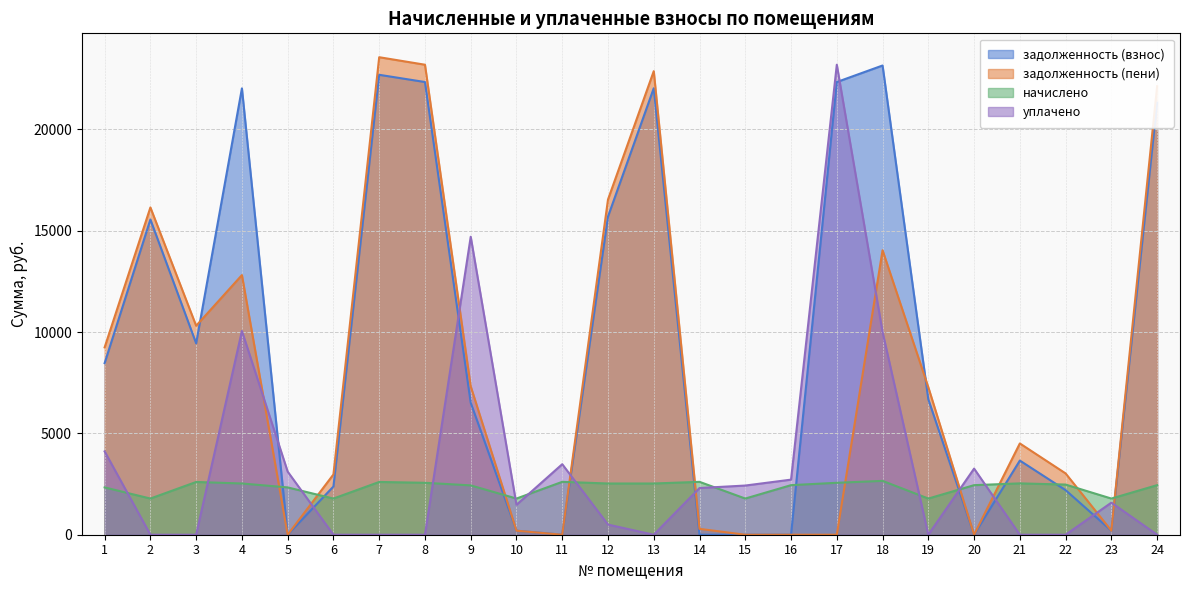

Which series has the largest total across all categories?

задолженность (взнос)